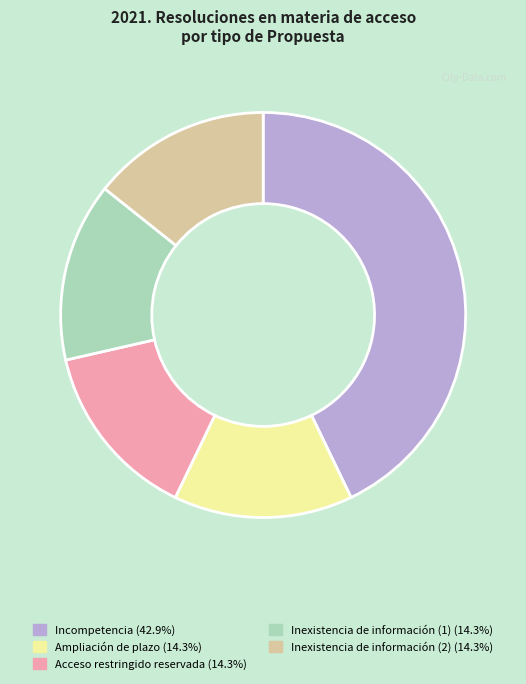

What is the ratio of the value at Inexistencia de información (2) to the value at Incompetencia?

0.3